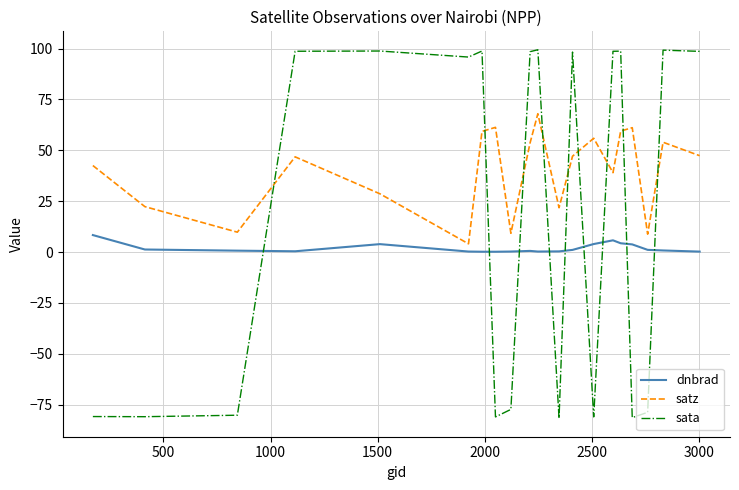

What is the difference between the maximum and minimum values in the sata series?

181.2